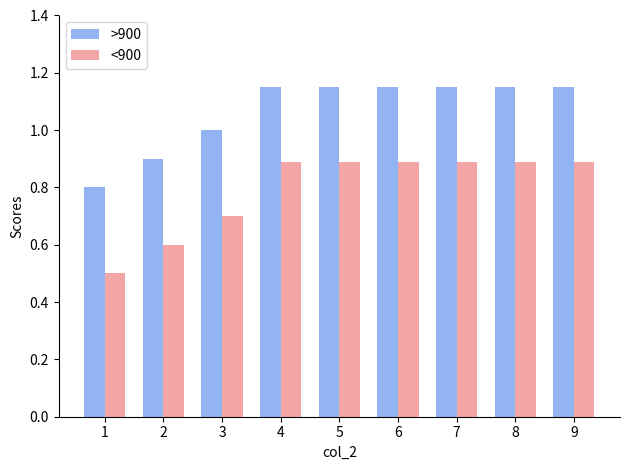

List the series in order of their overall mean, lowest first.

<900, >900